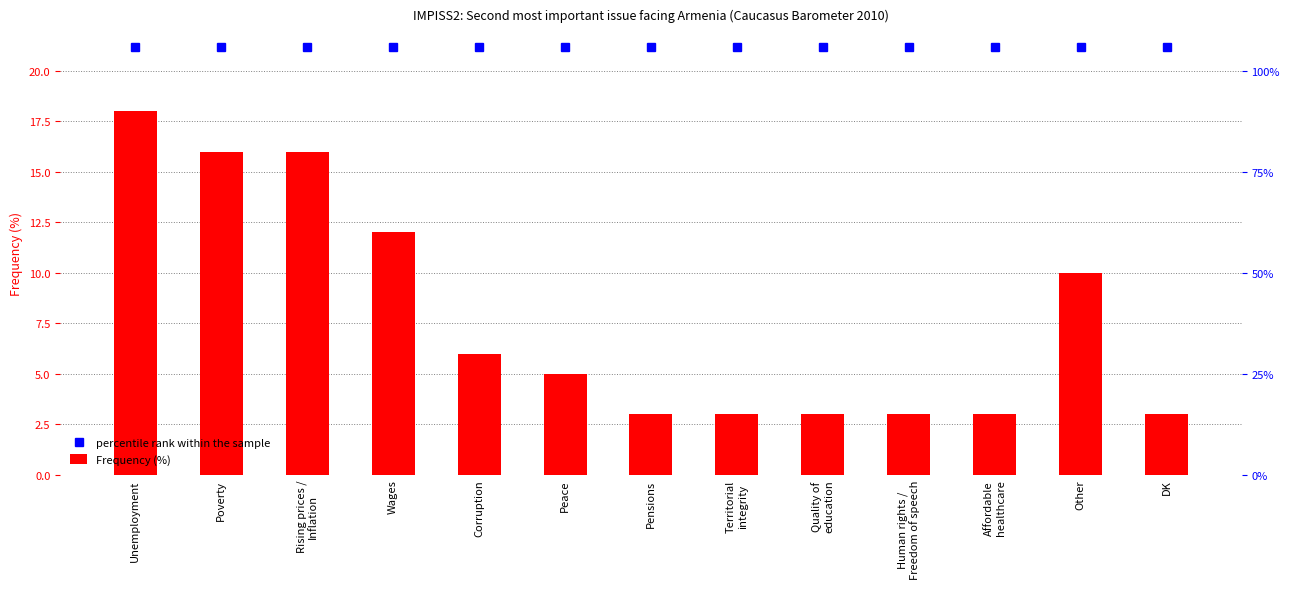

What is the minimum value shown in the chart?

3.0